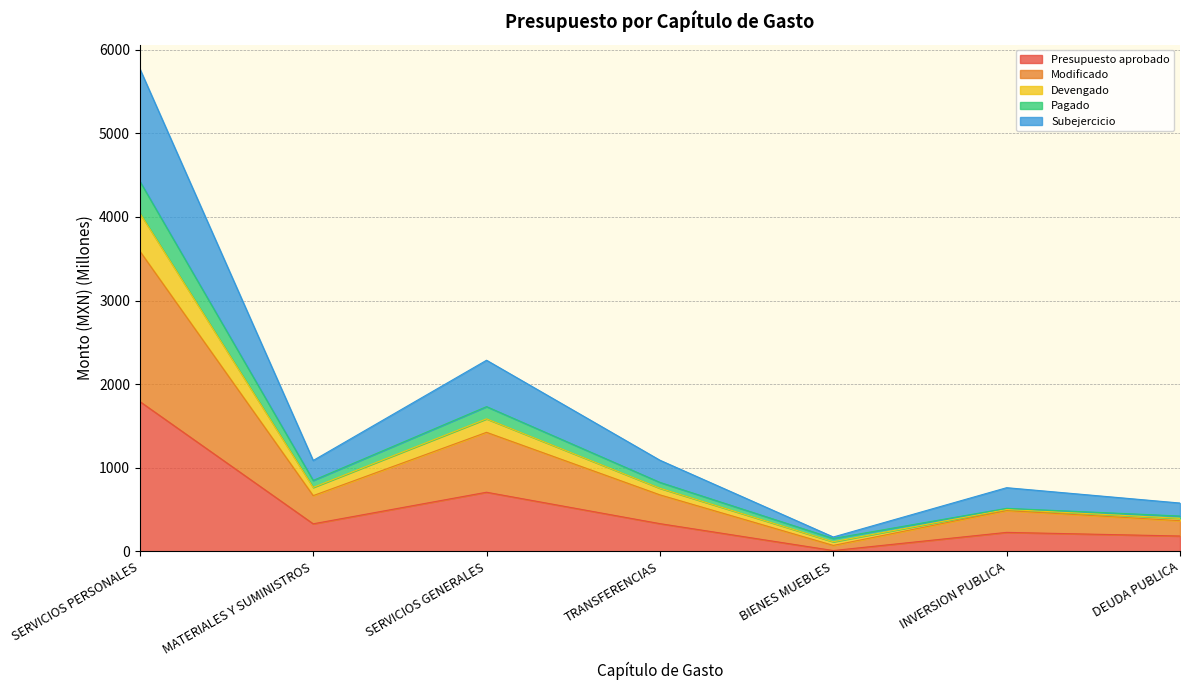

The value of Pagado at SERVICIOS PERSONALES is 5322.3. True or false?

False